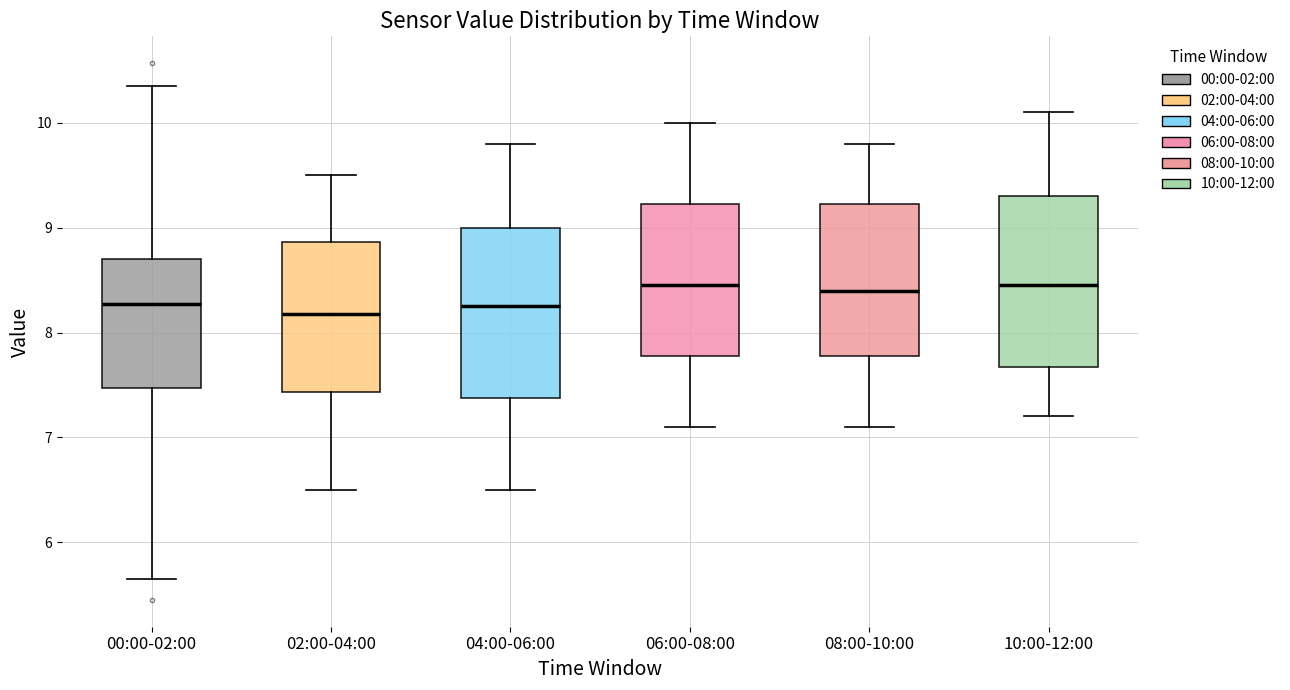

Reading left to right, transcribe this box plot: for each box, give where its median line is, the range the box spans, and where its two whiskers end, as read against the y-axis. The values are not printed on the chart, so give them approximately, as read against the axis.

00:00-02:00: median 8.3, box 7.5 to 8.7, whiskers 5.7 to 10.4
02:00-04:00: median 8.2, box 7.4 to 8.9, whiskers 6.5 to 9.5
04:00-06:00: median 8.3, box 7.4 to 9.0, whiskers 6.5 to 9.8
06:00-08:00: median 8.5, box 7.8 to 9.2, whiskers 7.1 to 10.0
08:00-10:00: median 8.4, box 7.8 to 9.2, whiskers 7.1 to 9.8
10:00-12:00: median 8.5, box 7.7 to 9.3, whiskers 7.2 to 10.1